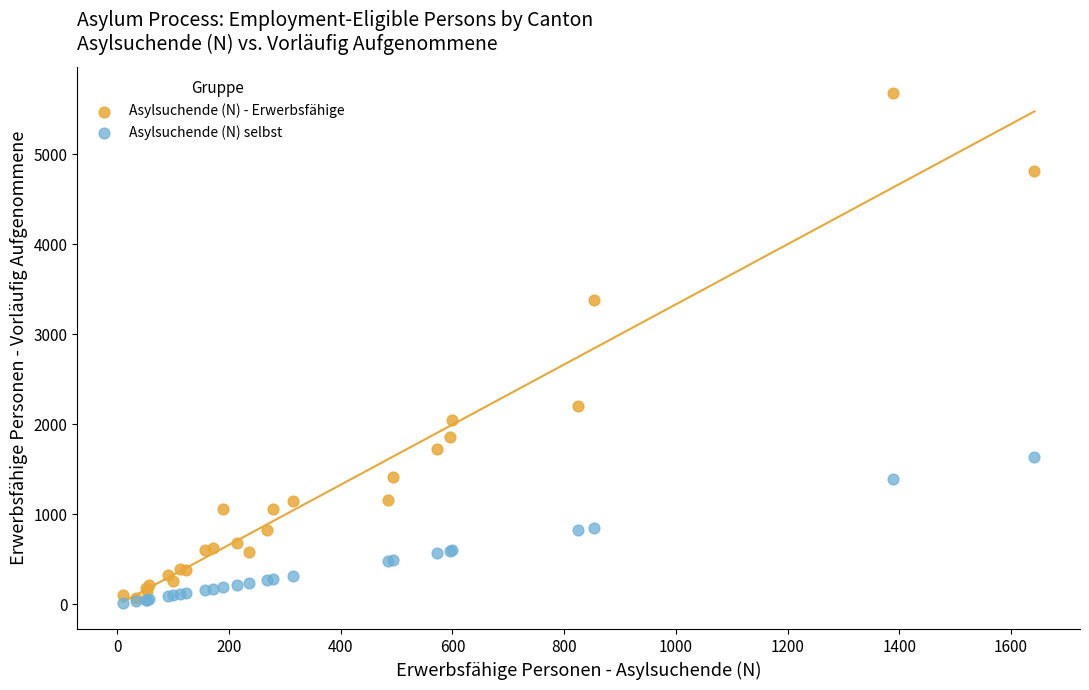

Across all series, what Y value is closest to 2847?

3376